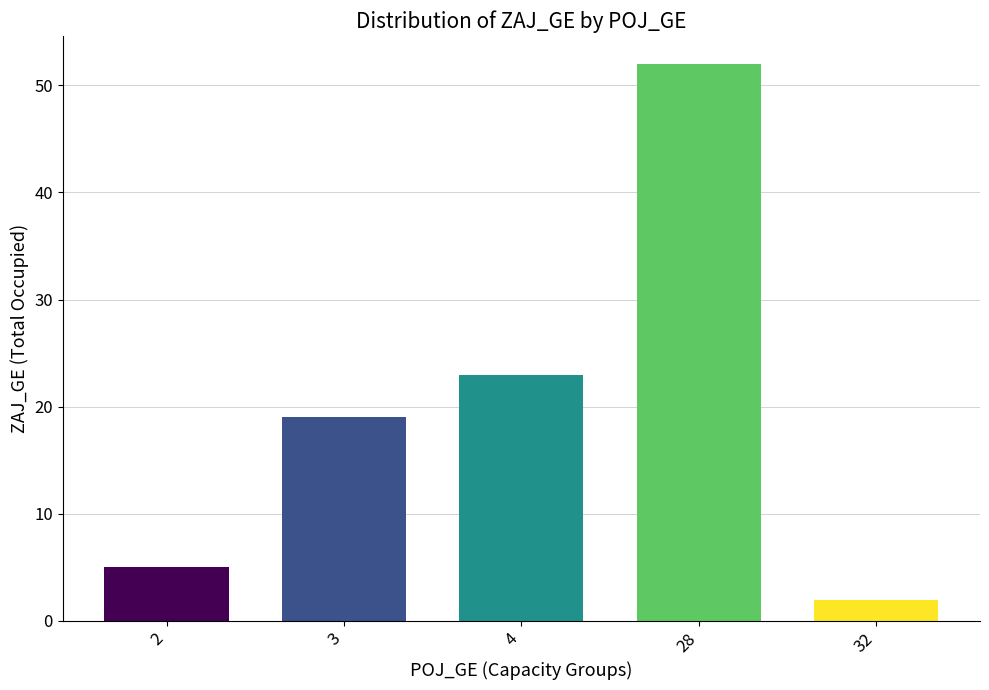

What is the average value?

20